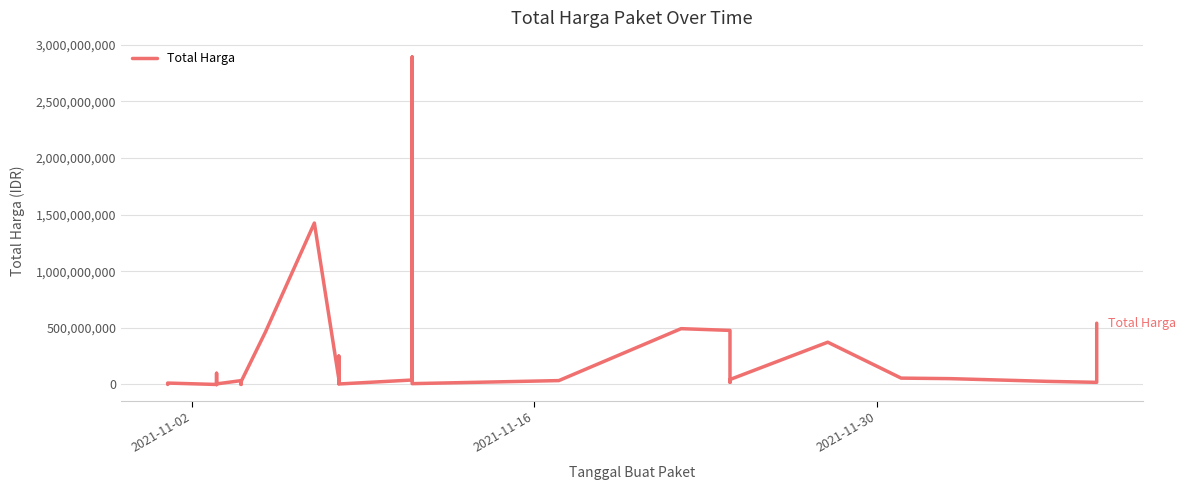

What is the difference between the maximum and minimum values?

2892044000